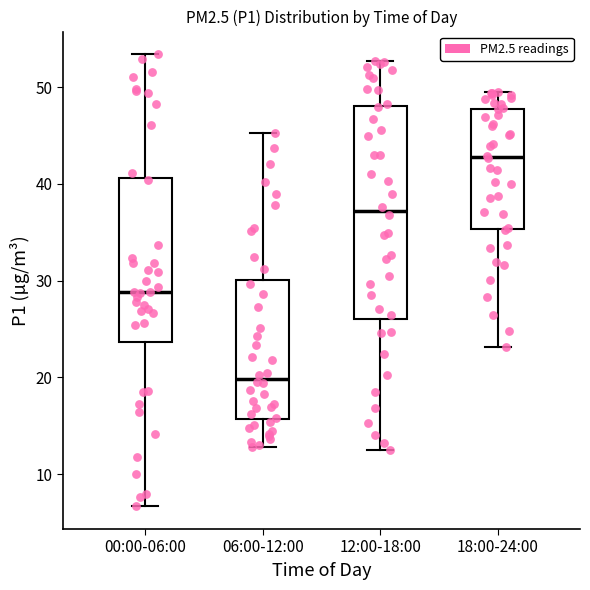

Reading left to right, transcribe this box plot: for each box, give where its median line is, the range the box spans, and where its two whiskers end, as read against the y-axis. The values are not printed on the chart, so give them approximately, as read against the axis.

00:00-06:00: median 29, box 24 to 41, whiskers 7 to 53
06:00-12:00: median 20, box 16 to 30, whiskers 13 to 45
12:00-18:00: median 37, box 26 to 48, whiskers 13 to 53
18:00-24:00: median 43, box 35 to 48, whiskers 23 to 50